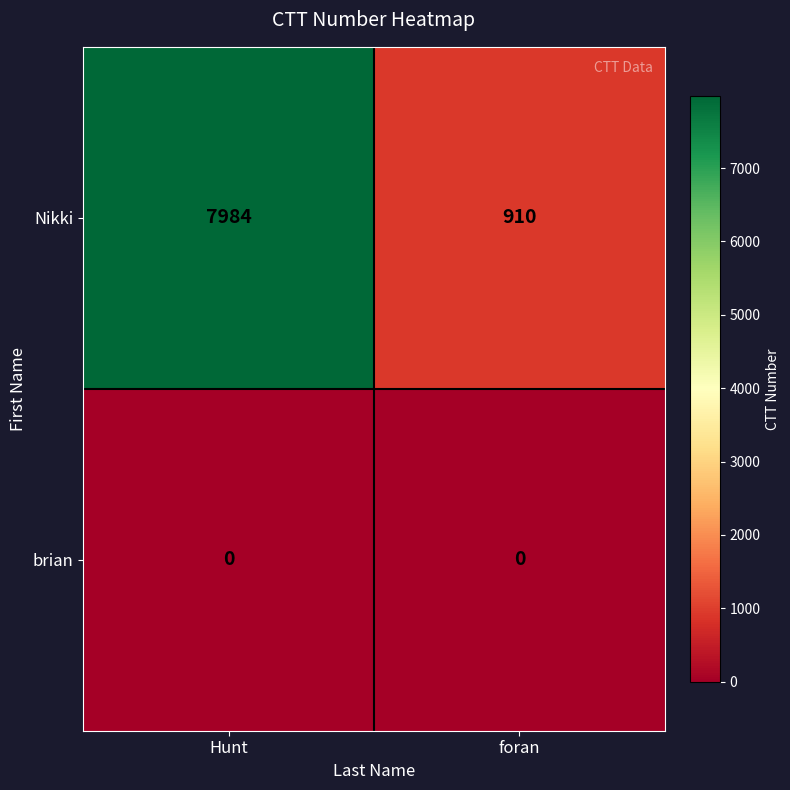

What is the difference between the highest and lowest values at foran?

910